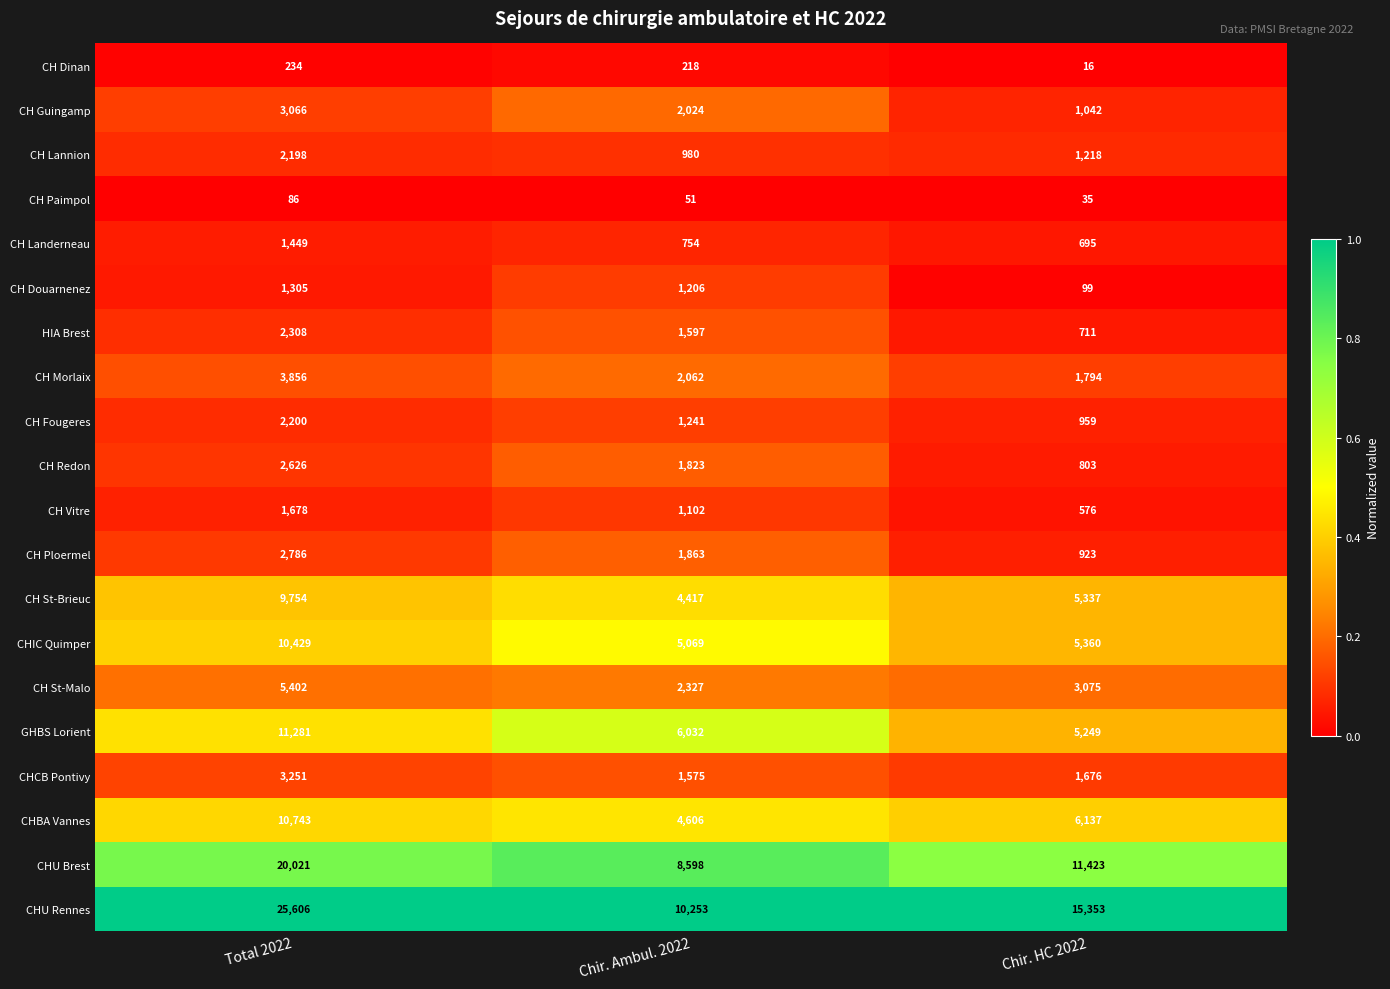

The CH Lannion series shows 352 at Chir. Ambul. 2022. True or false?

False